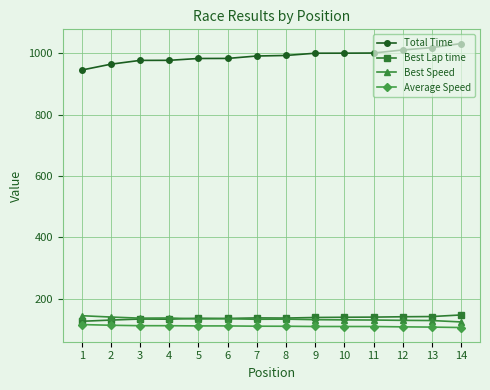

True or false: Best Lap time has more than 2 interior local peaks.

True